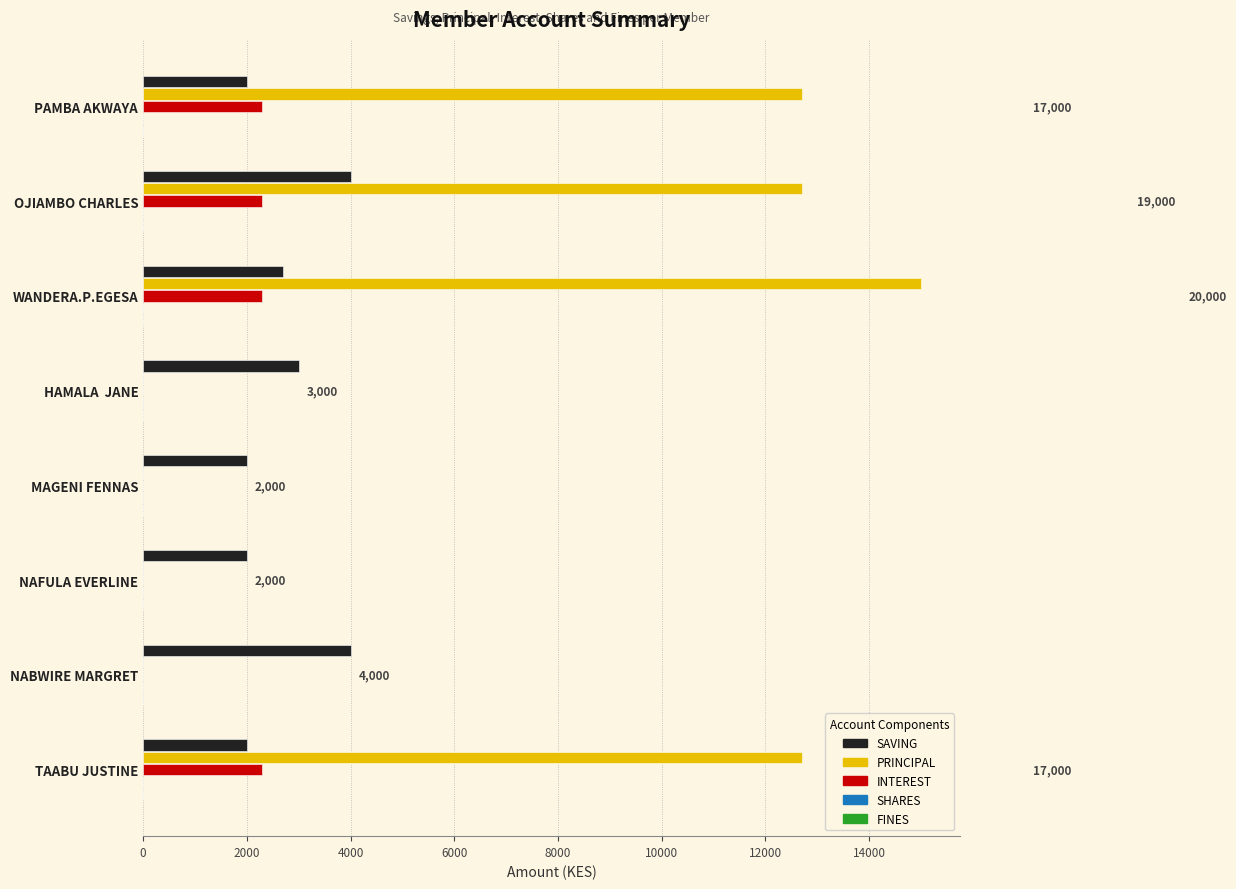

What is the sum of the SAVING values at NABWIRE MARGRET and TAABU JUSTINE?

6000